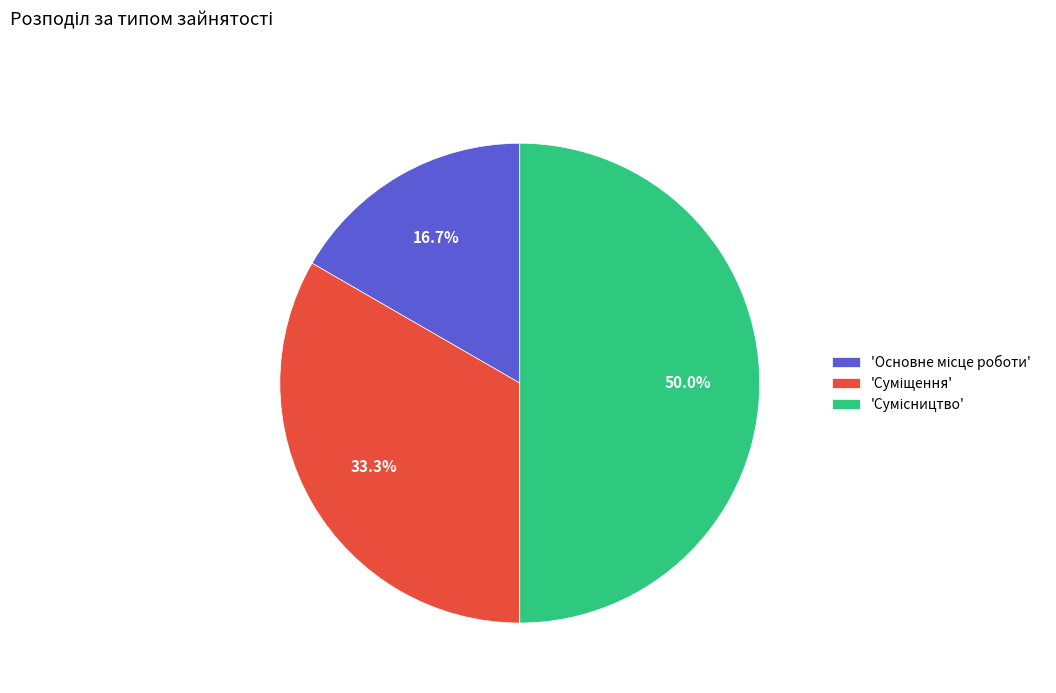

Does any single category account for the majority?

No